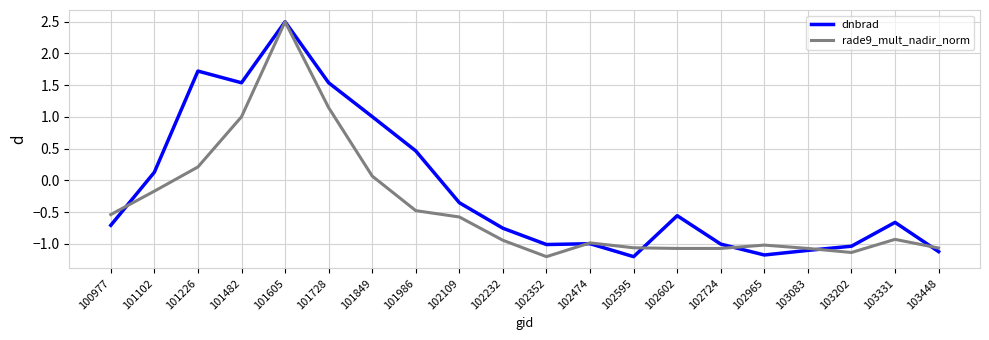

True or false: dnbrad has more than 1 interior local peaks.

True